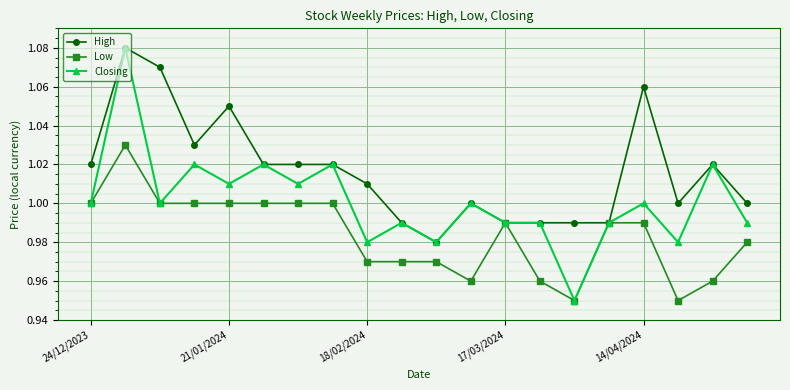

Rank the series by their average value, from highest to lowest.

High, Closing, Low